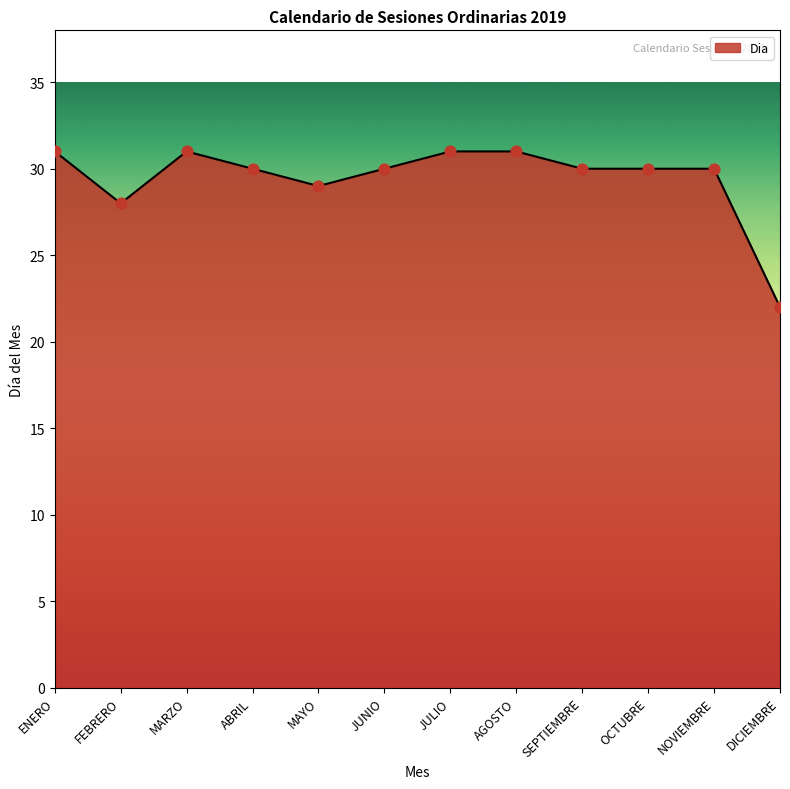

Between FEBRERO and OCTUBRE, which is larger?

OCTUBRE